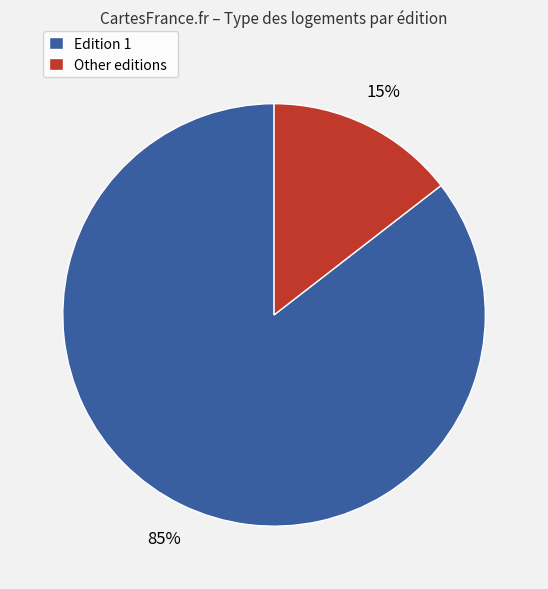

To the nearest percent, what is the combined percentage of Edition 1 and Other editions?

100%